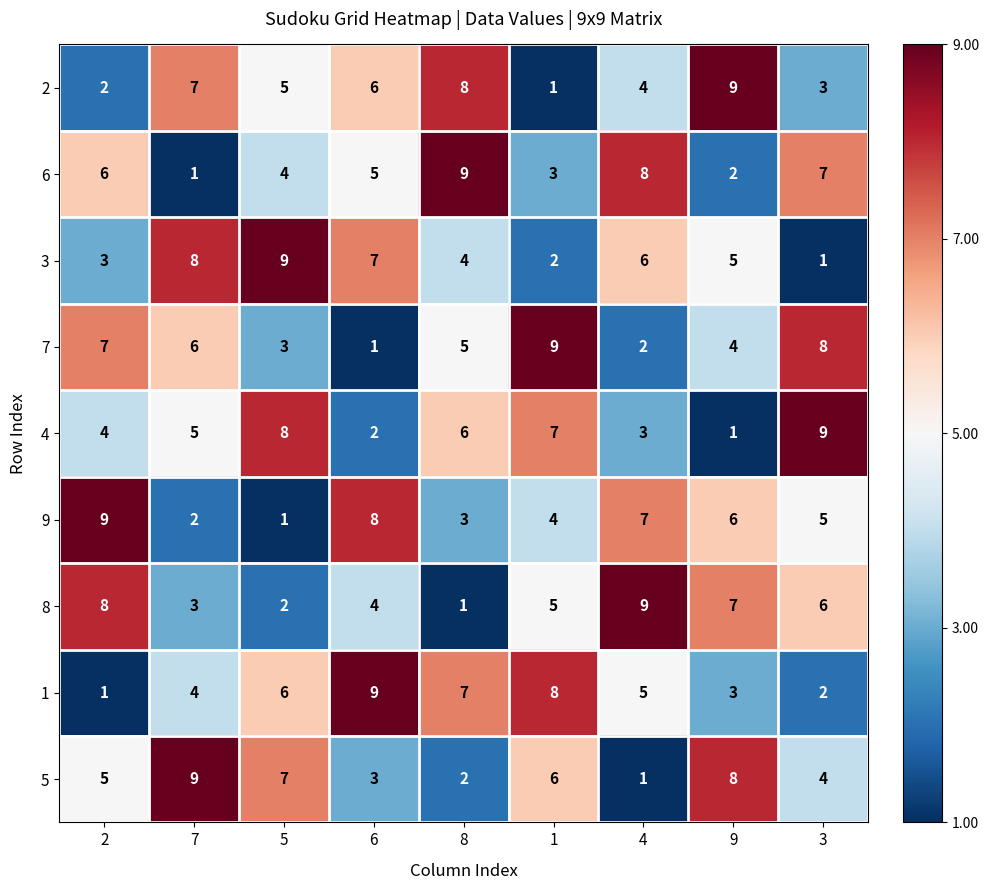

What is the spread (max minus min) of values at 9?

8